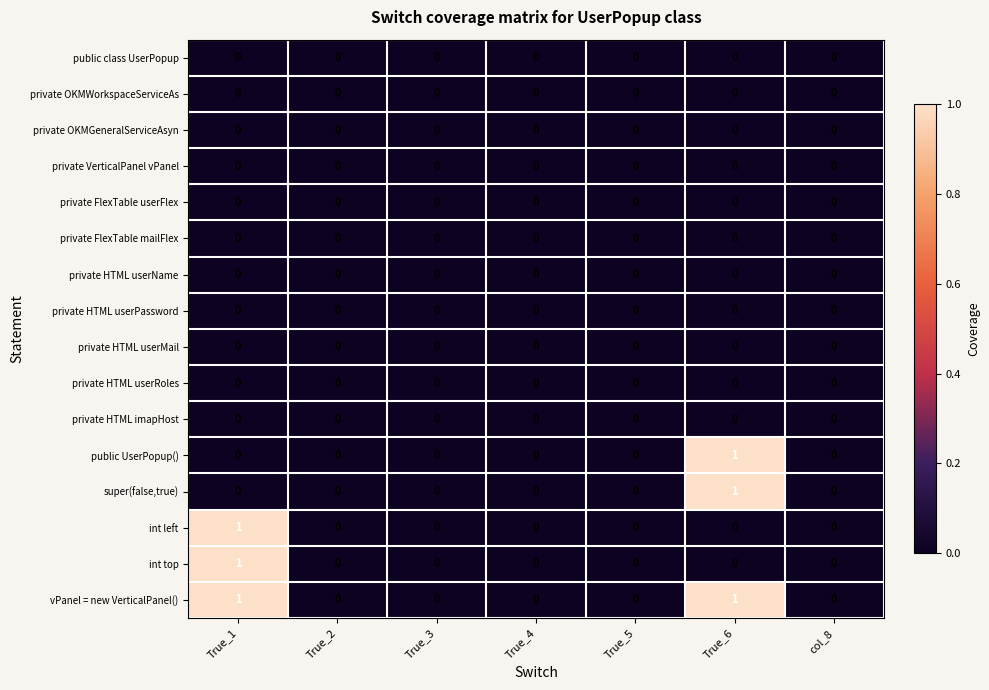

Which series has the largest total across all categories?

vPanel = new VerticalPanel()